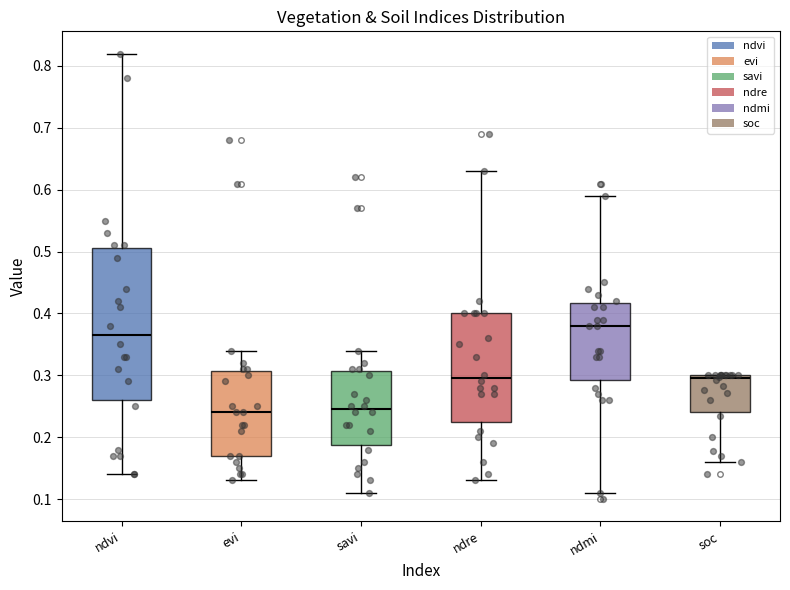

Which box is the tallest, from its lower edge to its upper edge?

ndvi